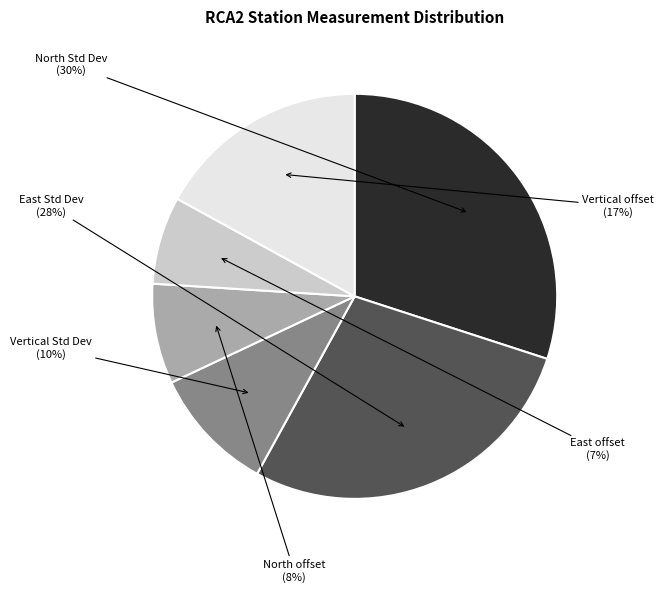

To the nearest percent, what is the average slice percentage?

17%